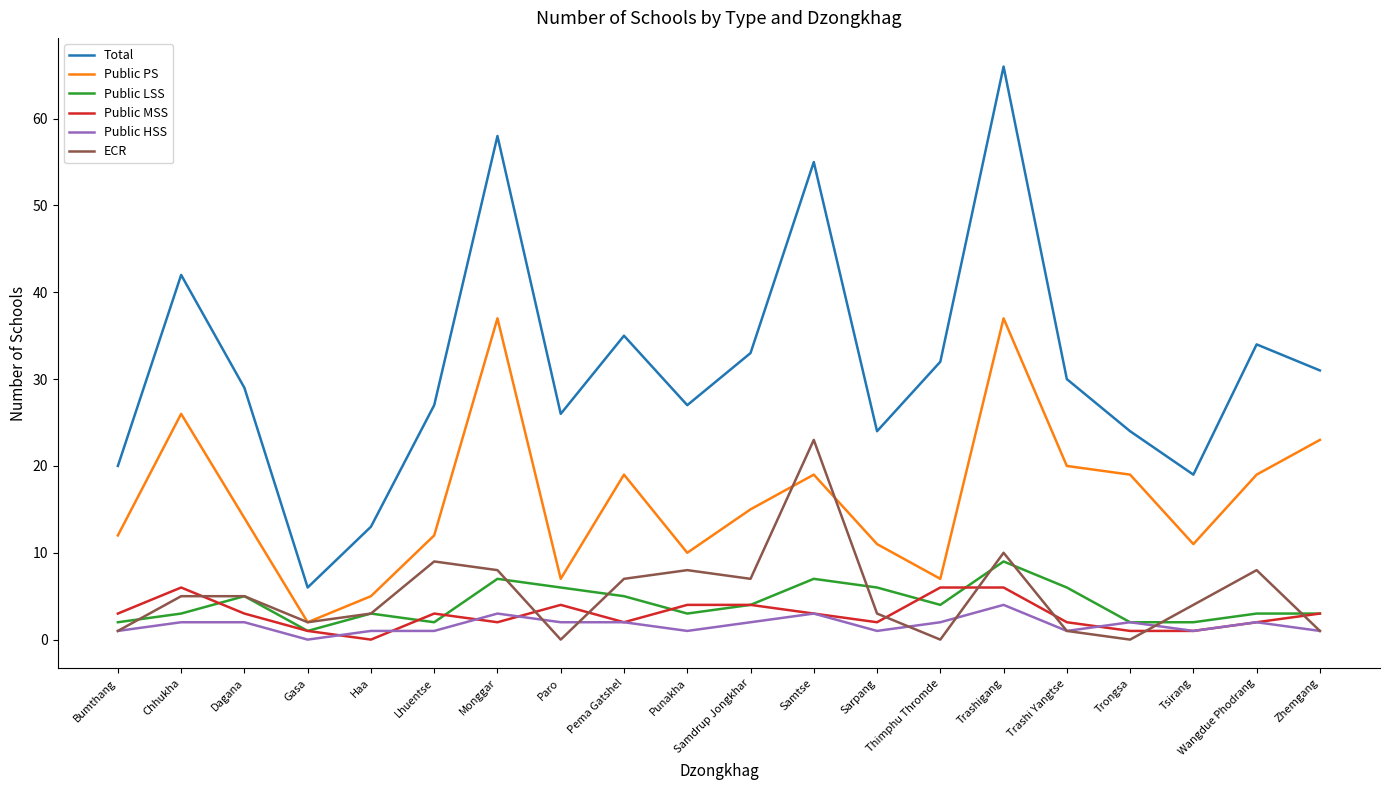

Count the Public MSS values in the range 2 to 4.

13